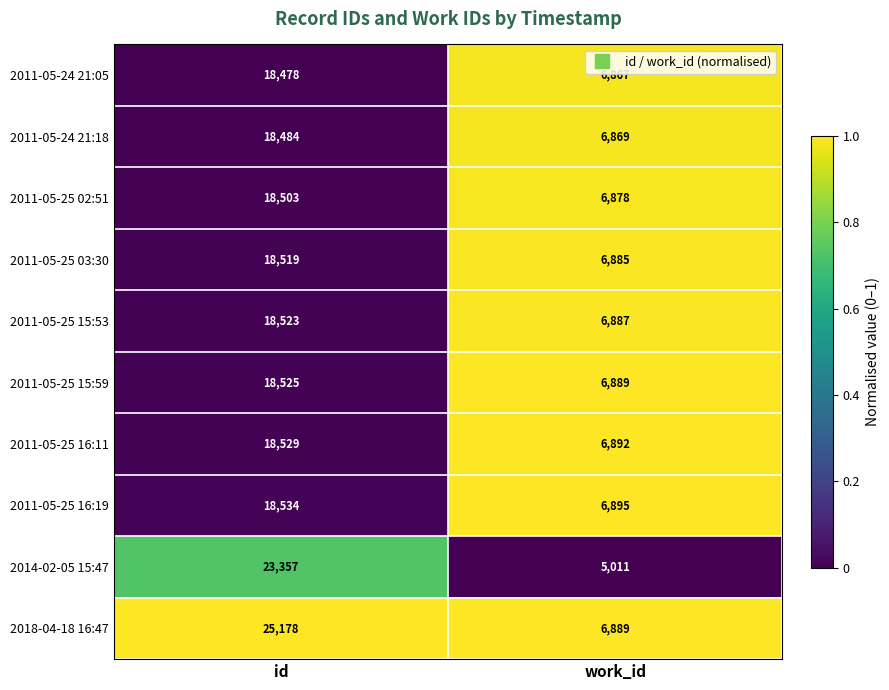

Reading right to left, what are all the values shown in this chart?

2011-05-24 21:05: work_id=6867	id=18478
2011-05-24 21:18: work_id=6869	id=18484
2011-05-25 02:51: work_id=6878	id=18503
2011-05-25 03:30: work_id=6885	id=18519
2011-05-25 15:53: work_id=6887	id=18523
2011-05-25 15:59: work_id=6889	id=18525
2011-05-25 16:11: work_id=6892	id=18529
2011-05-25 16:19: work_id=6895	id=18534
2014-02-05 15:47: work_id=5011	id=23357
2018-04-18 16:47: work_id=6889	id=25178